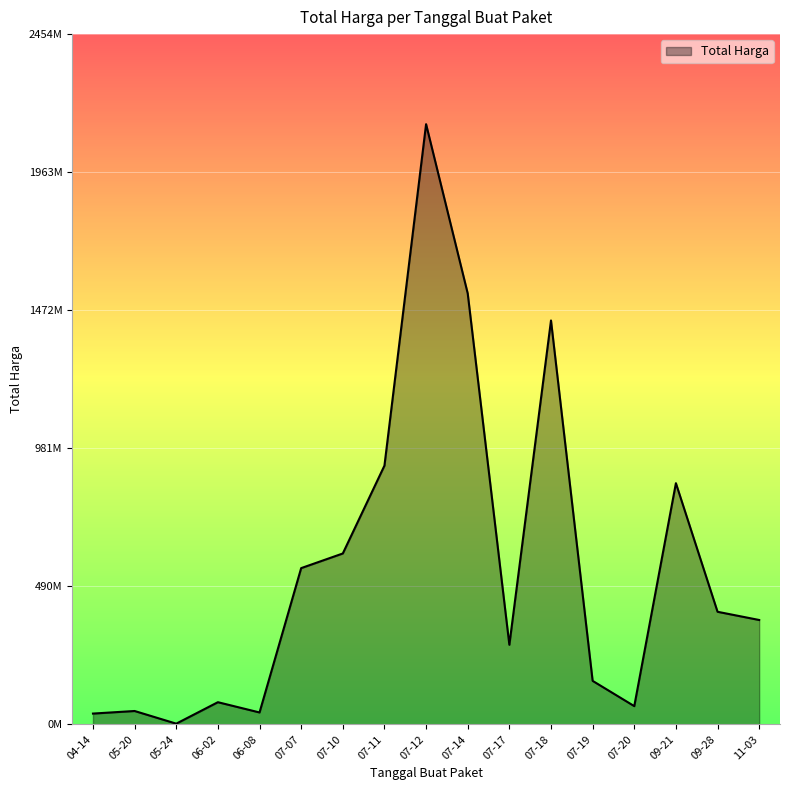

Does the chart display data point markers on the line(s)?

No